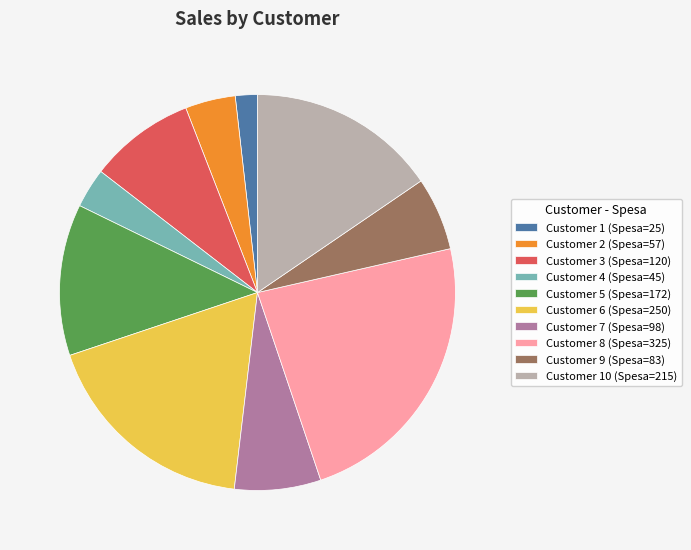

Rank the categories by value from lowest to highest.

Customer 1 (Spesa=25), Customer 4 (Spesa=45), Customer 2 (Spesa=57), Customer 9 (Spesa=83), Customer 7 (Spesa=98), Customer 3 (Spesa=120), Customer 5 (Spesa=172), Customer 10 (Spesa=215), Customer 6 (Spesa=250), Customer 8 (Spesa=325)